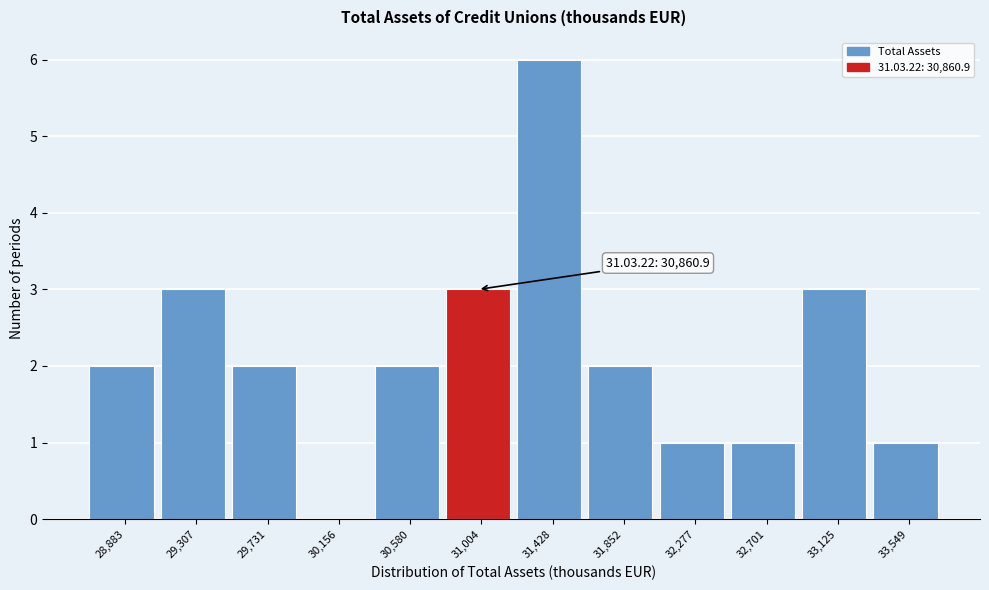

Over which range of the x-axis is the bar tallest?

31200 to 31650